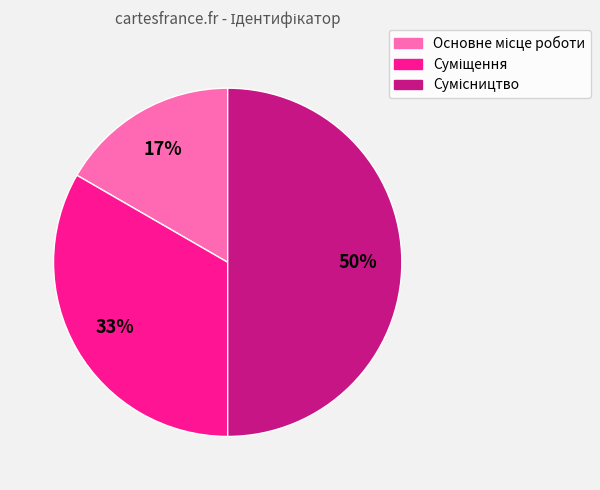

To the nearest percent, what is the average slice percentage?

33%